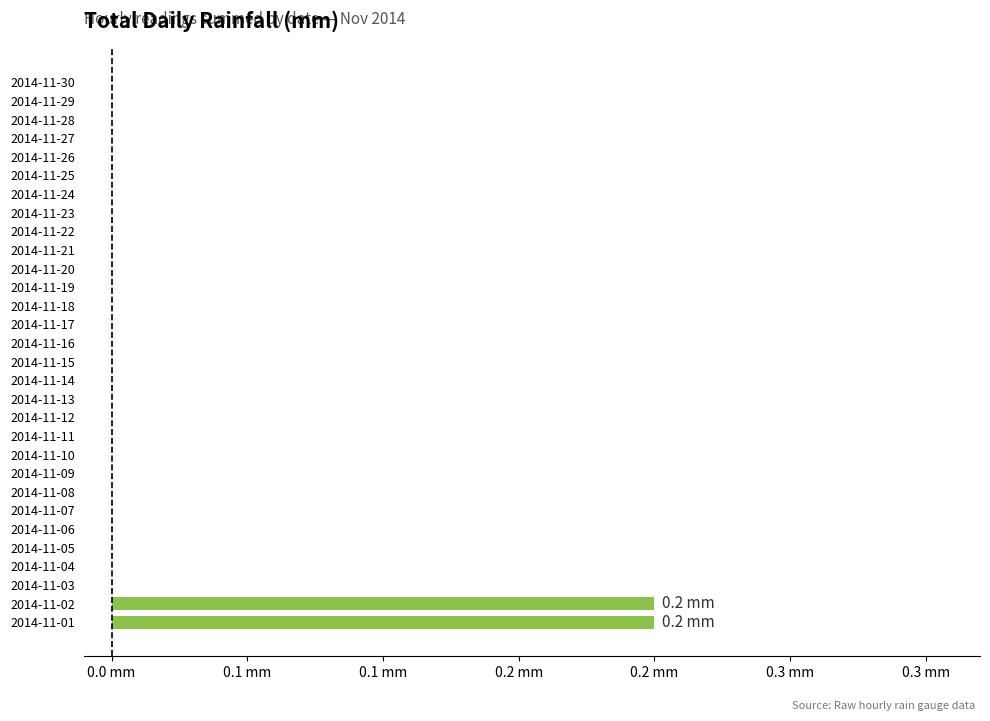

Are the bars horizontal?

Yes